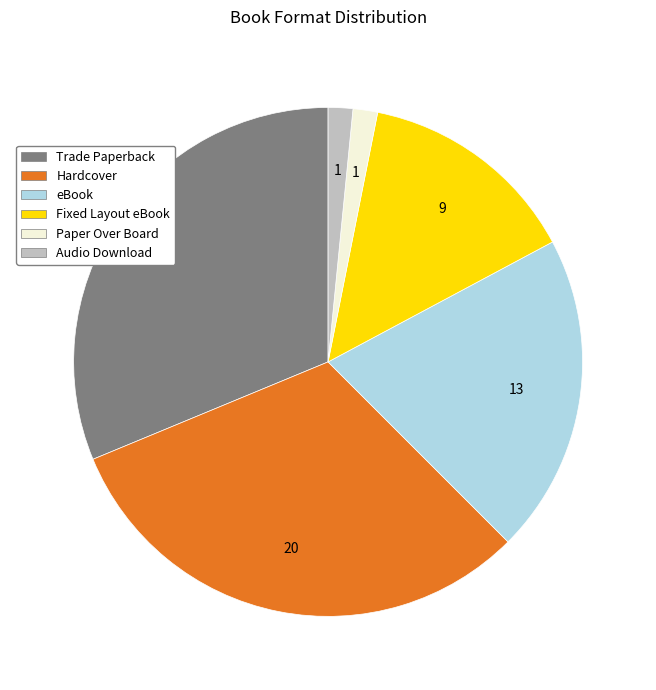

Is there a majority slice in this chart?

No